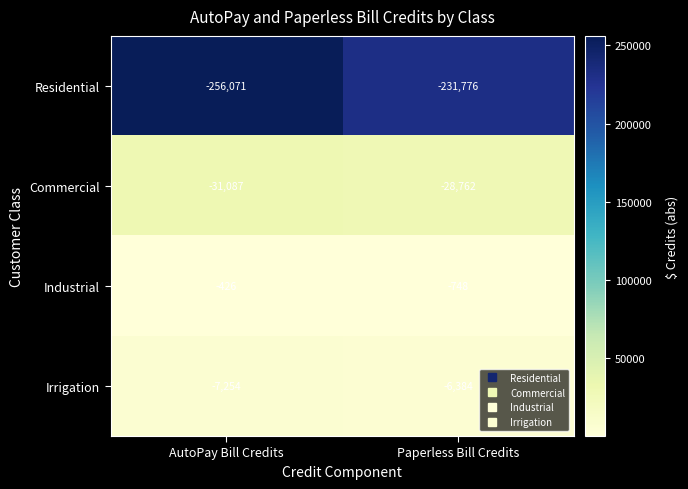

What is the spread (max minus min) of values at AutoPay Bill Credits?

255645